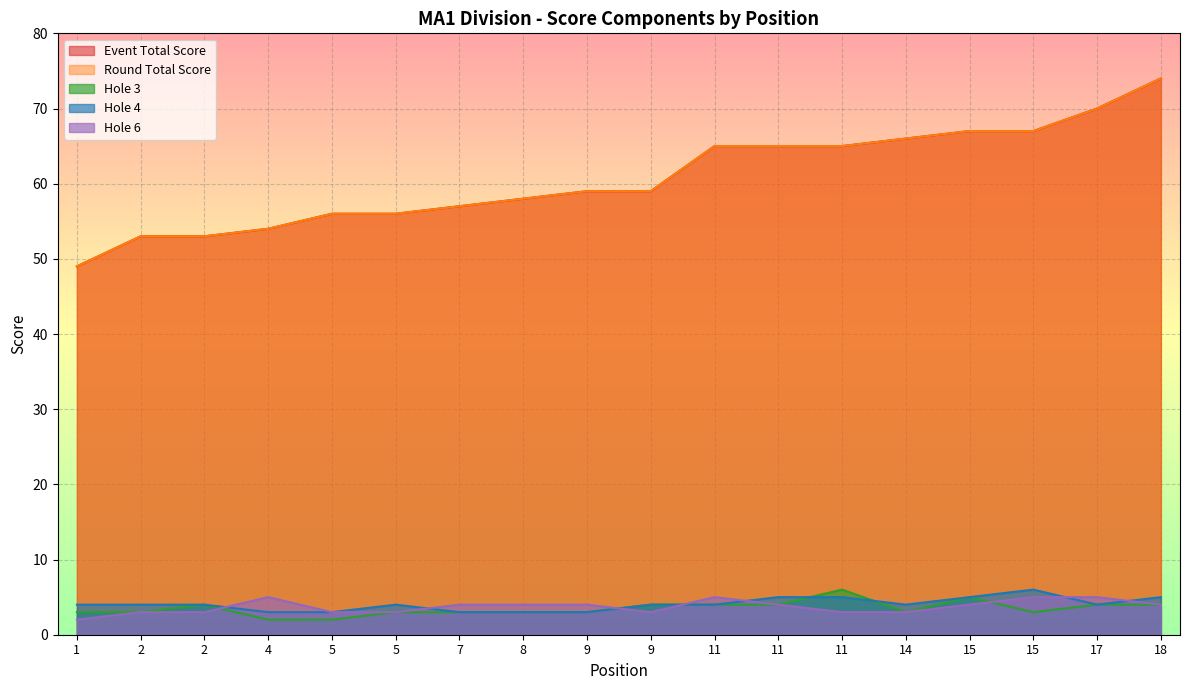

At how many categories does at least one series exceed 41?

18